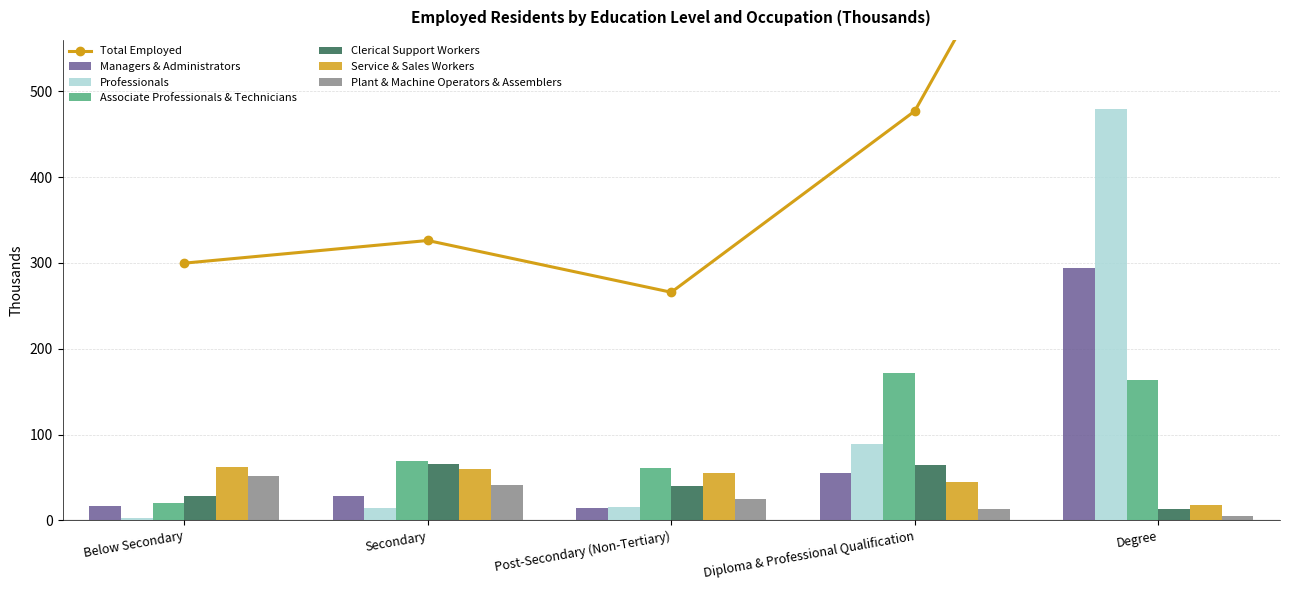

The Plant & Machine Operators & Assemblers series shows 83.5 at Below Secondary. True or false?

False